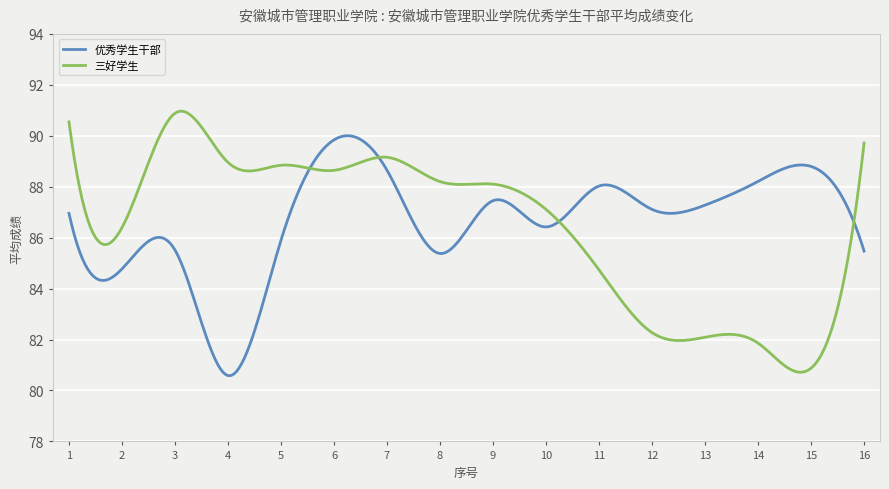

Rank the series by their maximum value, from highest to lowest.

三好学生, 优秀学生干部